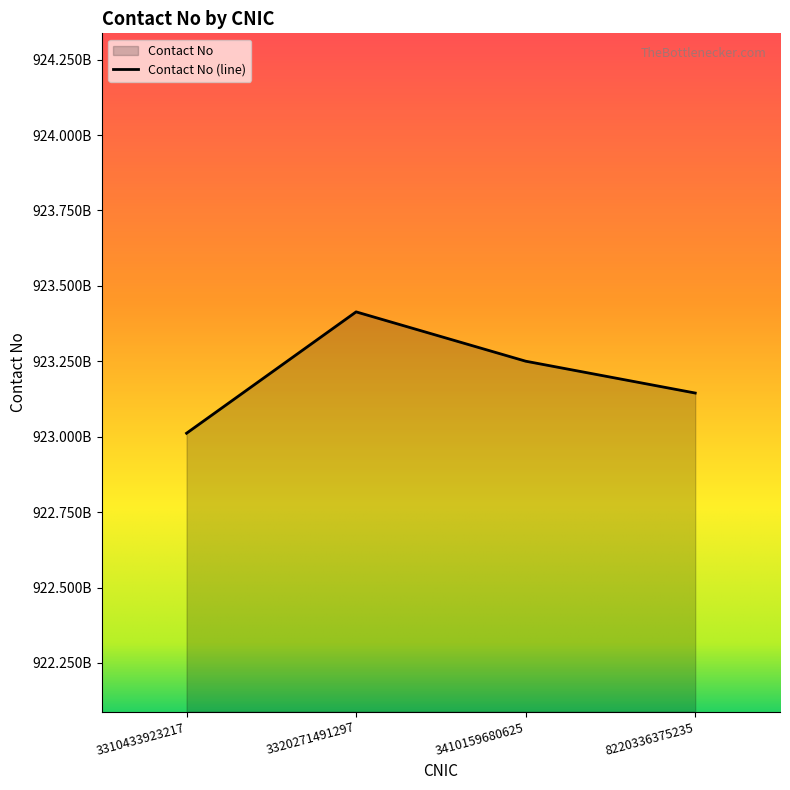

Where does the data first go above 923250333400?

3320271491297